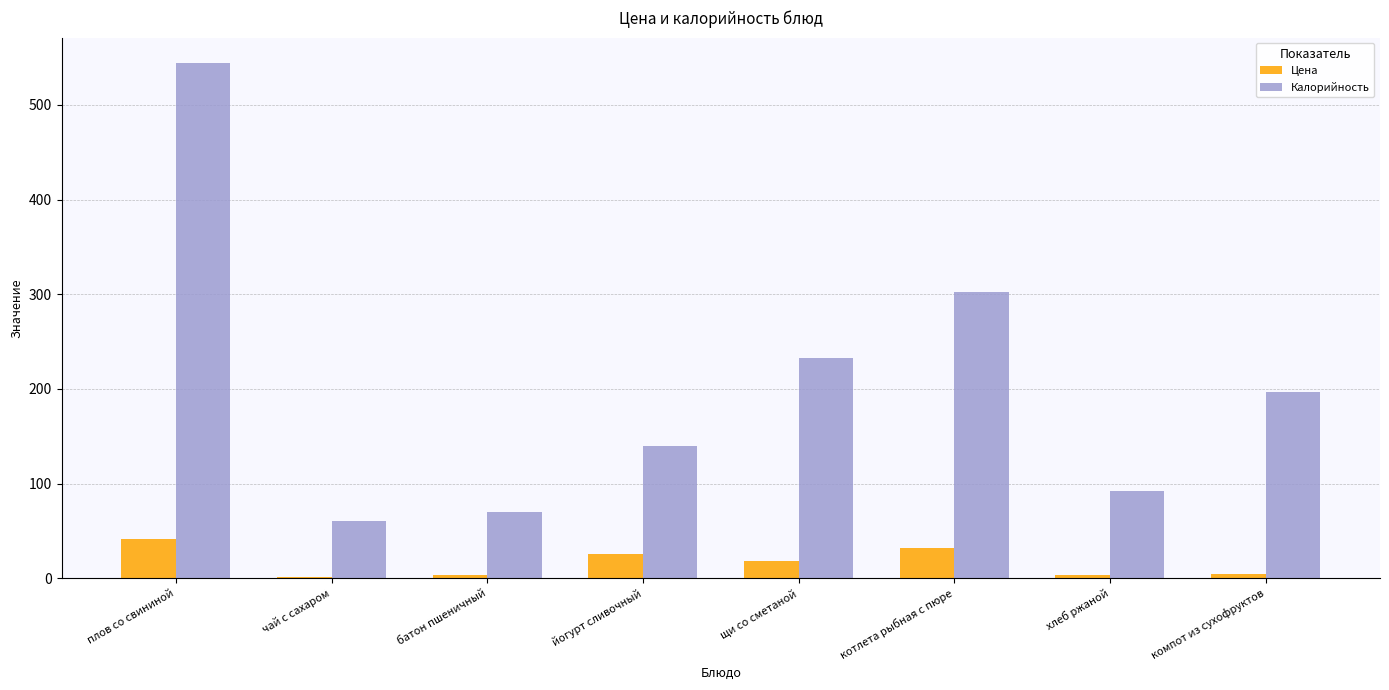

The Калорийность series shows 292.4 at компот из сухофруктов. True or false?

False